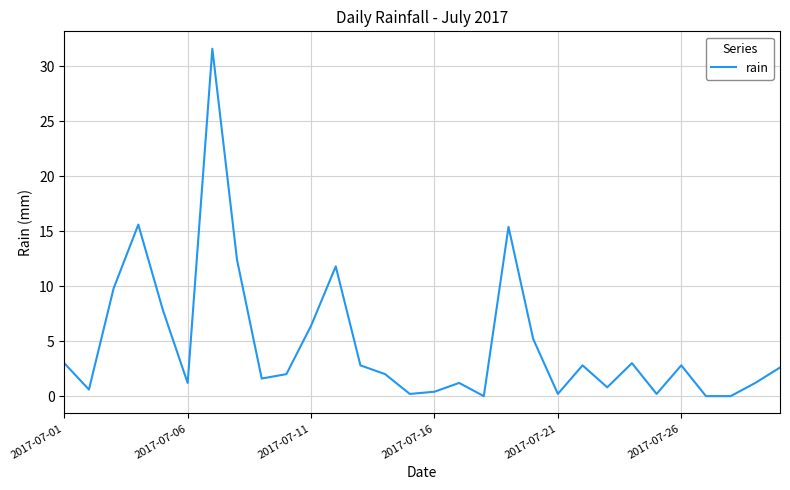

What is the maximum value shown in the chart?

31.6